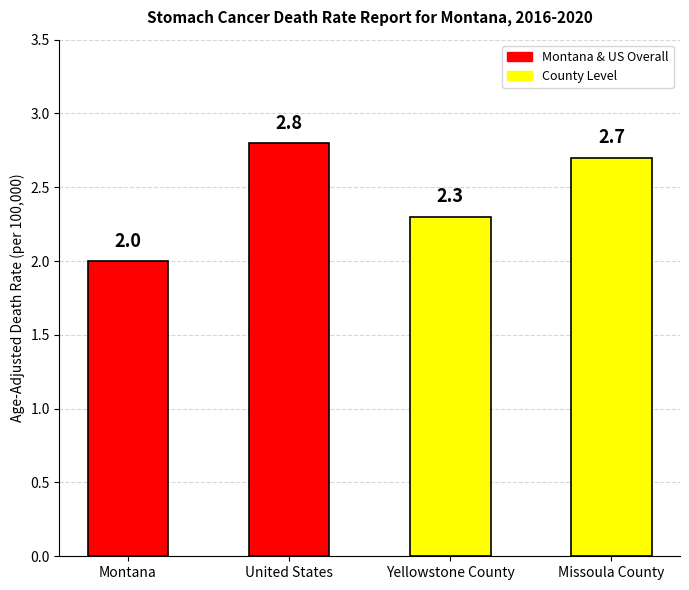

Reading right to left, extract all data points from this chart.

Missoula County=2.7	Yellowstone County=2.3	United States=2.8	Montana=2.0